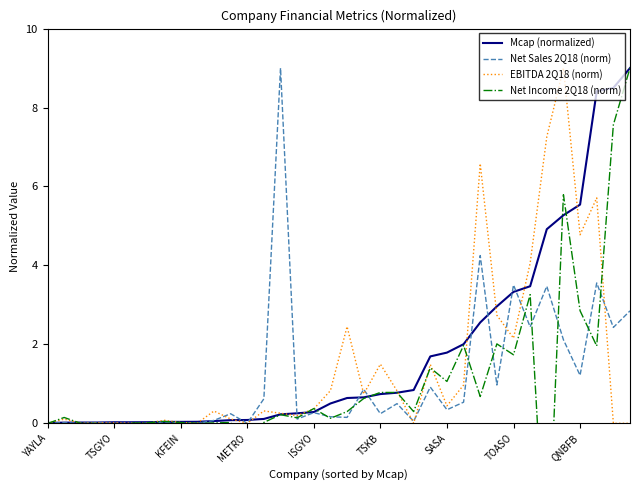

At how many categories does at least one series exceed 6?

7